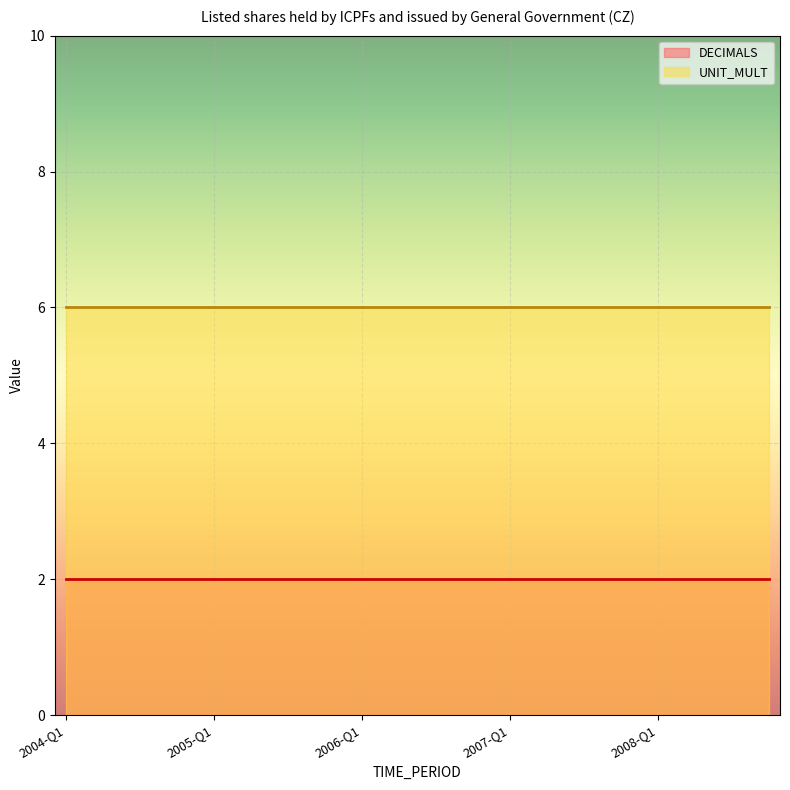

Which series has the largest range (max minus min)?

DECIMALS